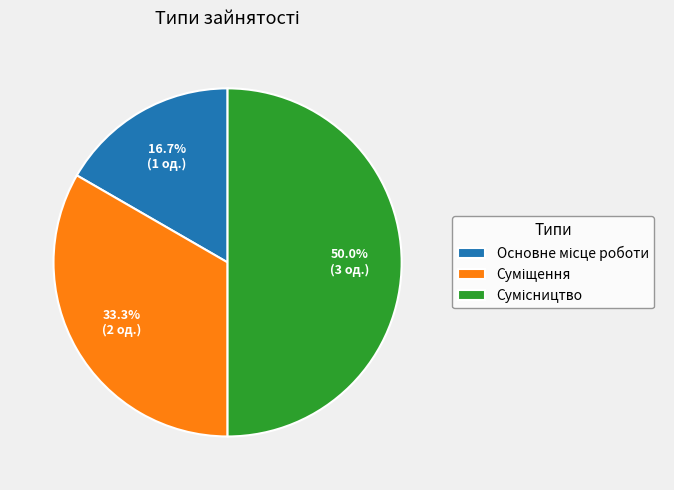

What percentage do Сумісництво and Суміщення together represent?

83.3%